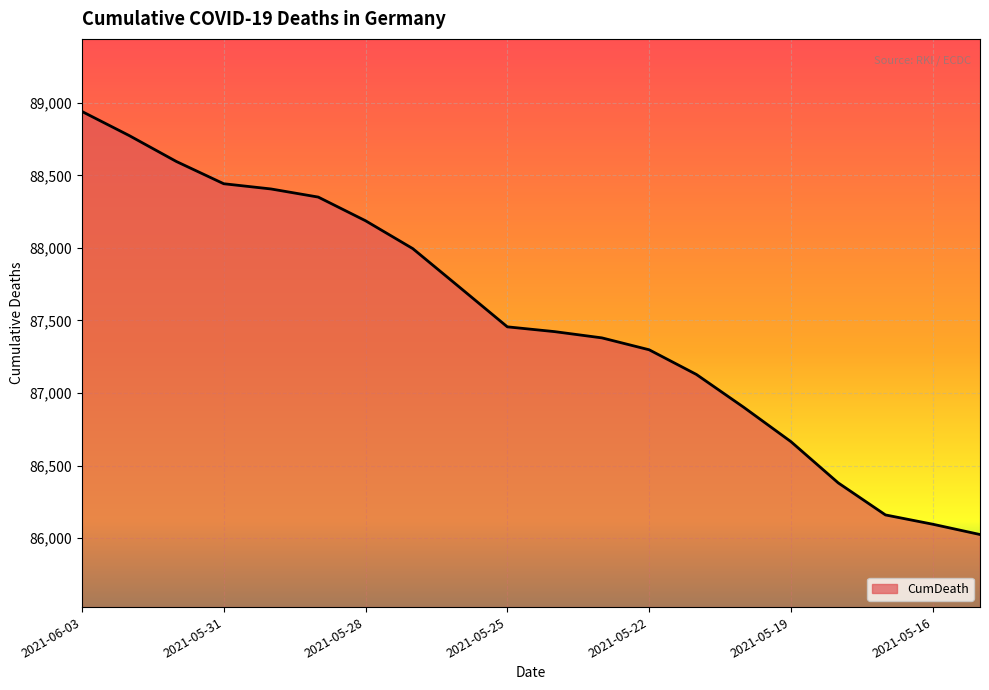

What is the difference between the maximum and minimum values?

2915